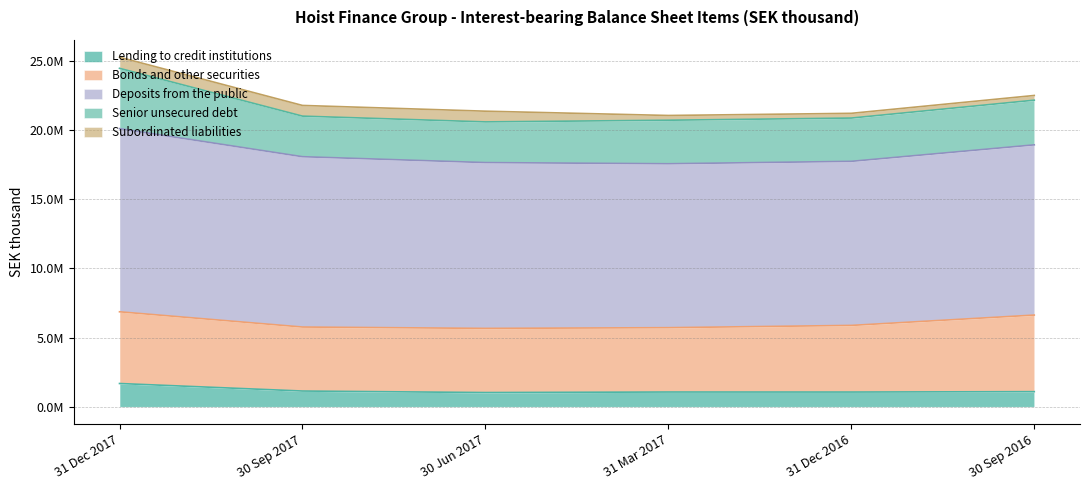

Read the Deposits from the public value at 31 Dec 2016.

11848956.2